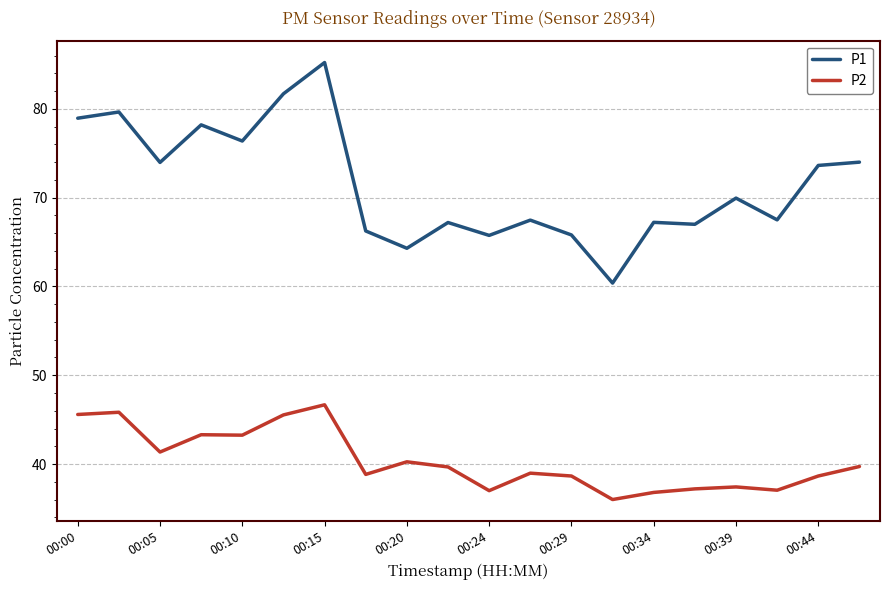

True or false: P2 and P1 intersect in this chart.

False